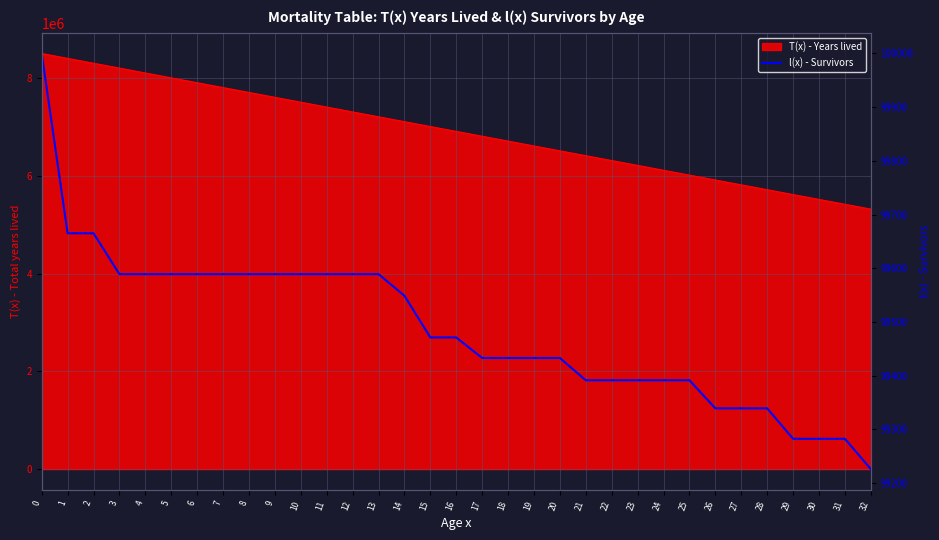

The chart shows a value of 27175.4 at 26. True or false?

False